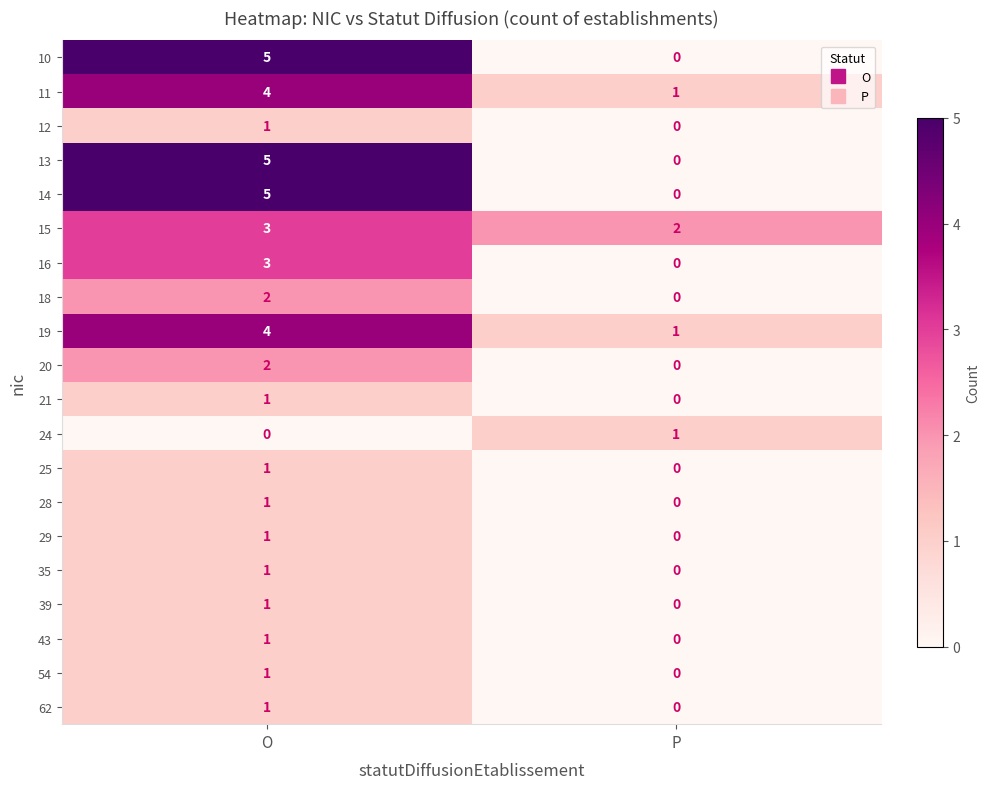

What is the difference between the maximum and minimum values in the 16 series?

3